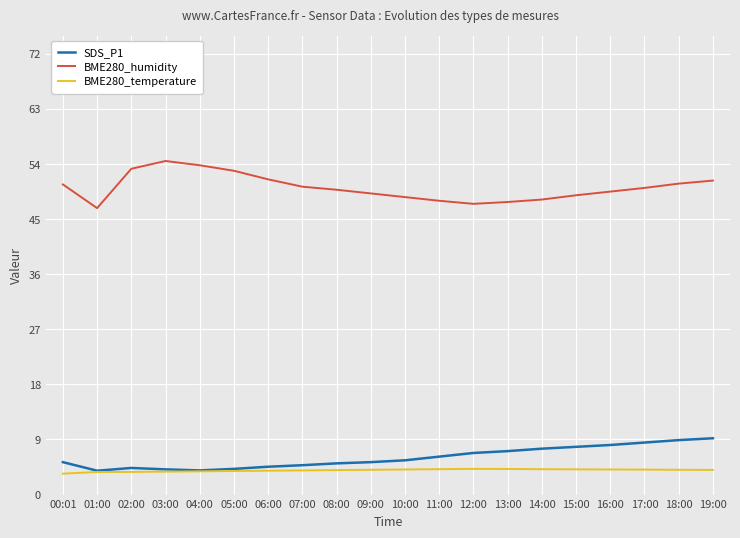

What is the minimum value for SDS_P1?

3.9